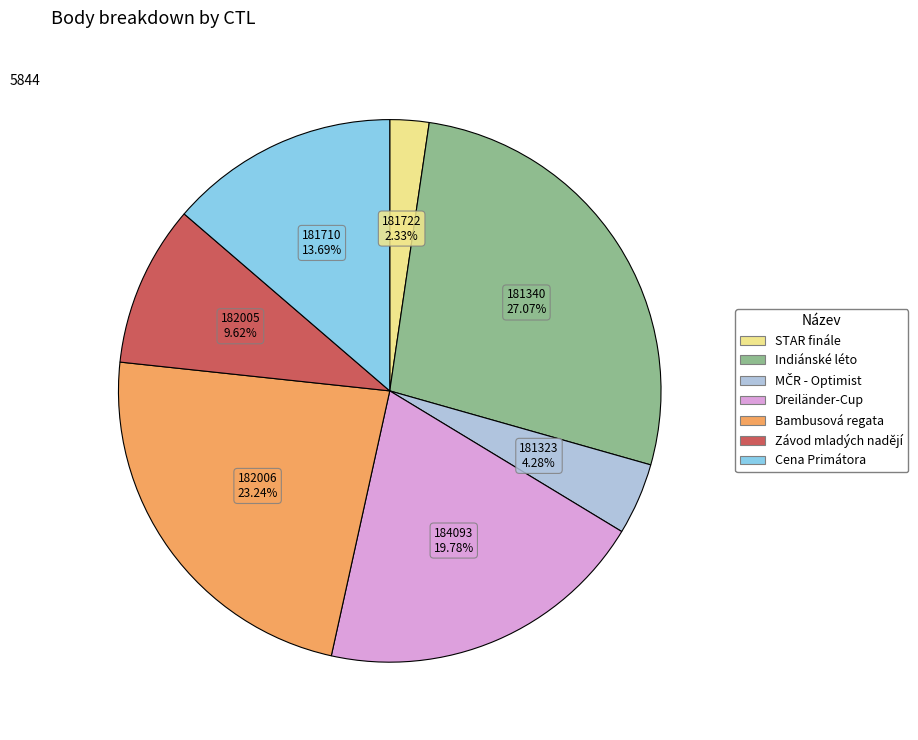

Which slice is the largest?

Indiánské léto